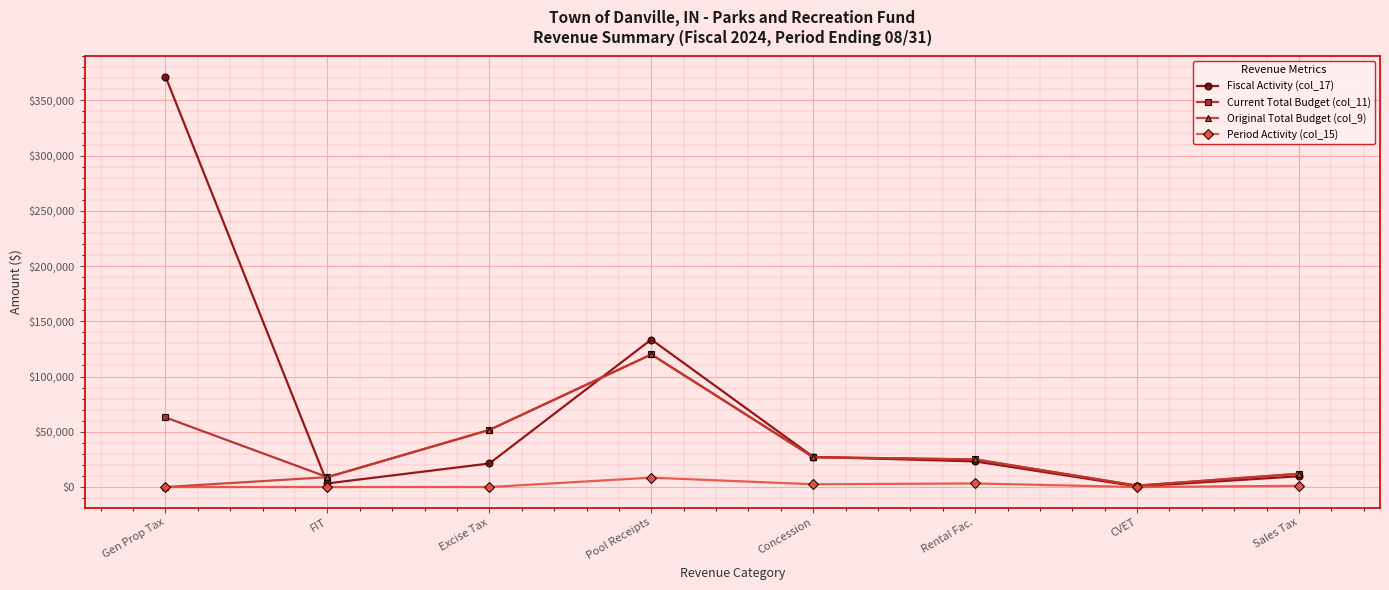

At which label does Fiscal Activity (col_17) first exceed 23180?

Gen Prop Tax